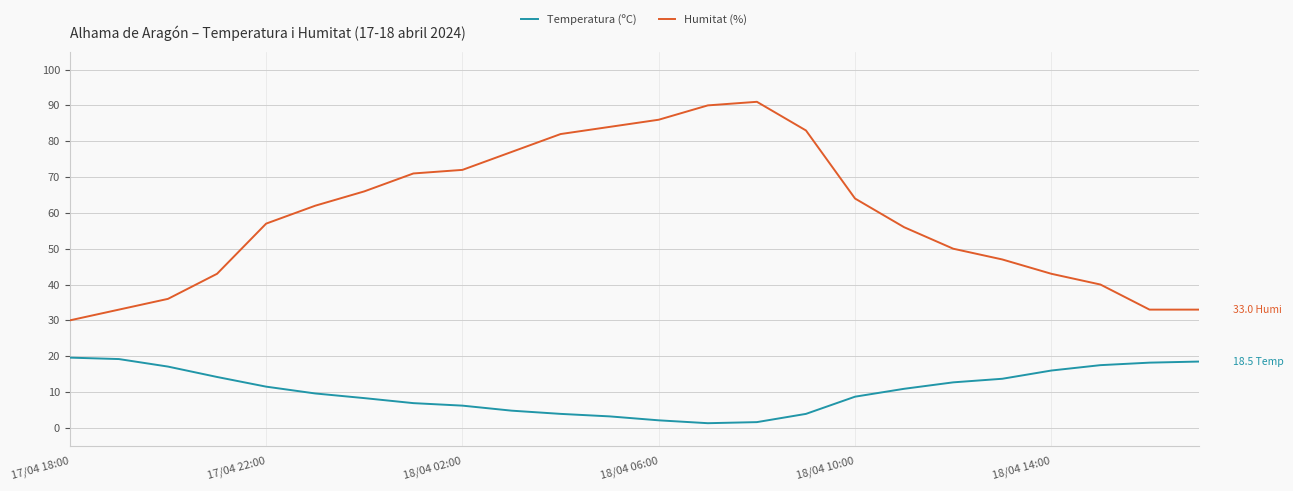

What is the maximum value shown in the chart?

91.0